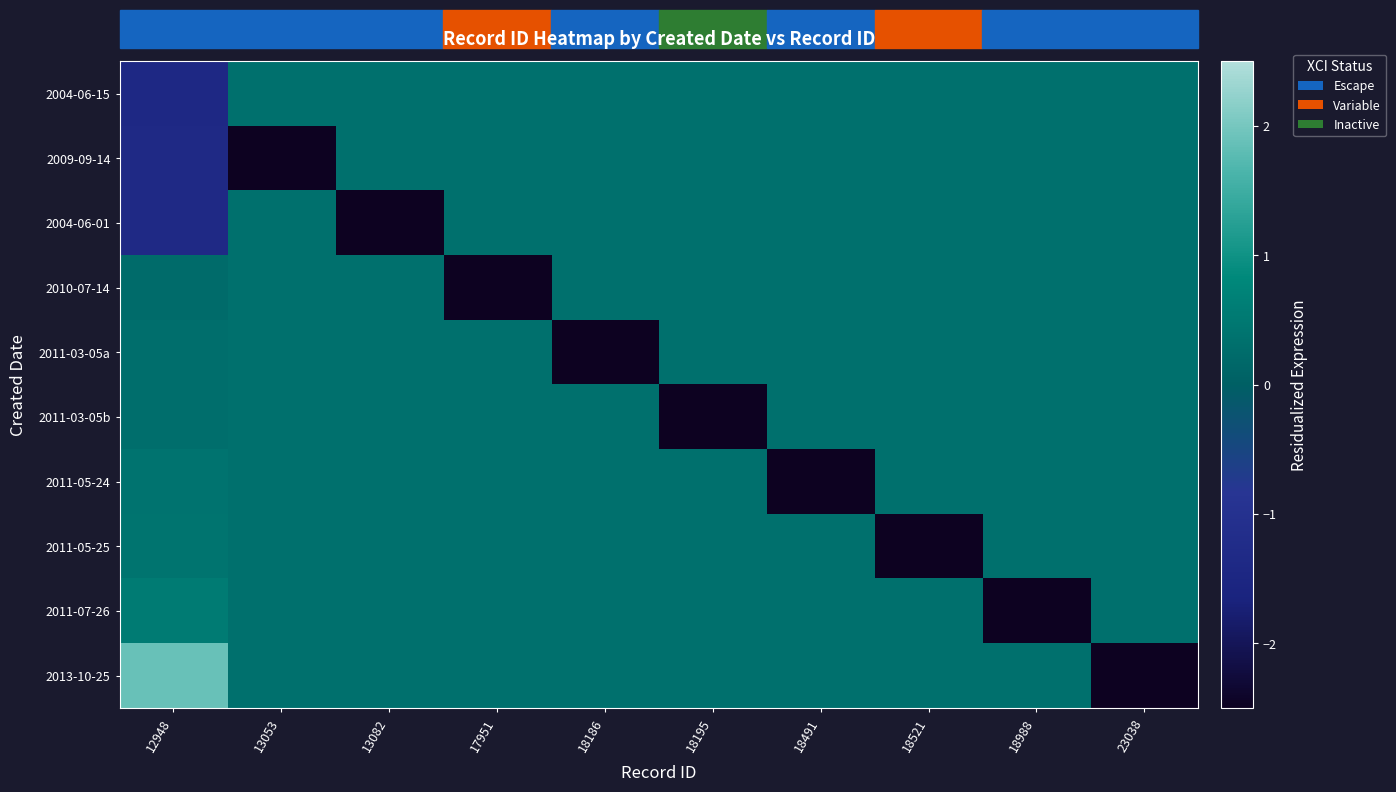

What is the difference between the highest and lowest values at 18186?

3.3